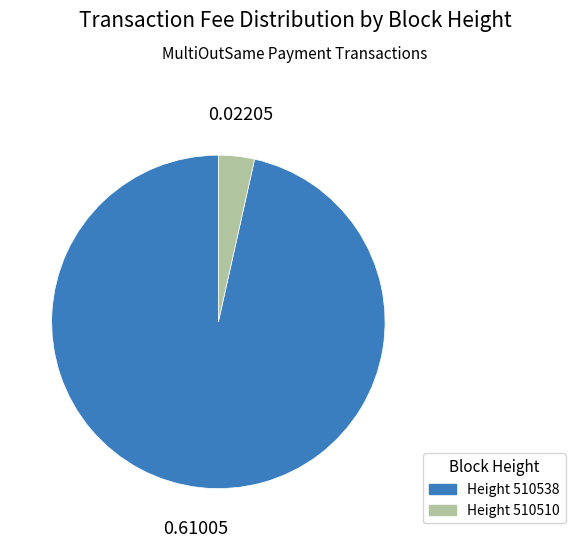

Is there a majority slice in this chart?

Yes